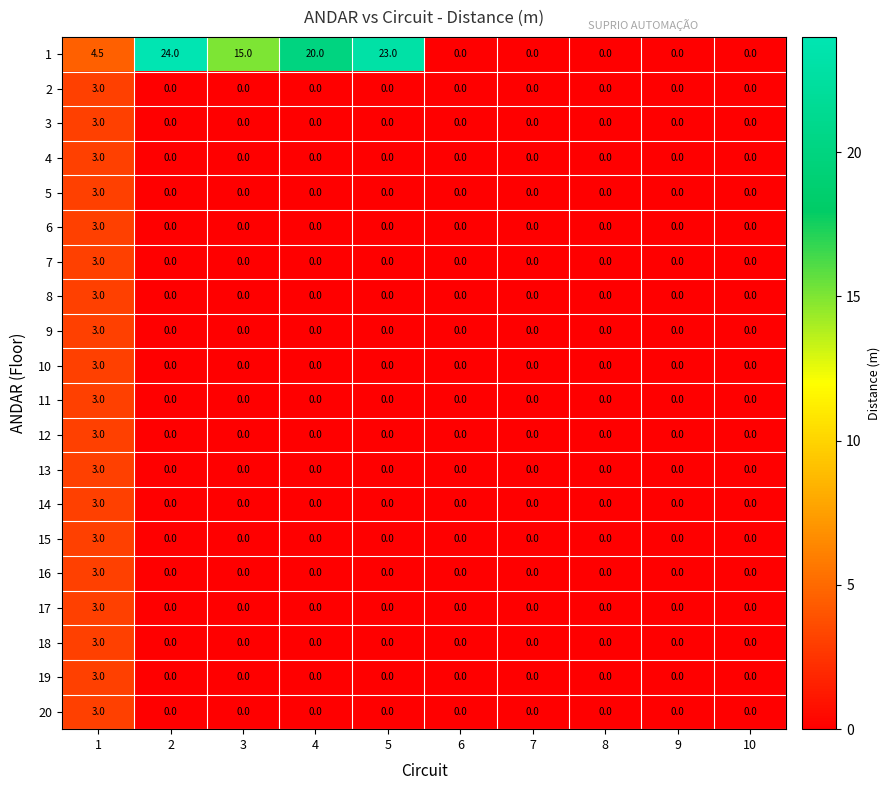

How many series are shown in this chart?

20